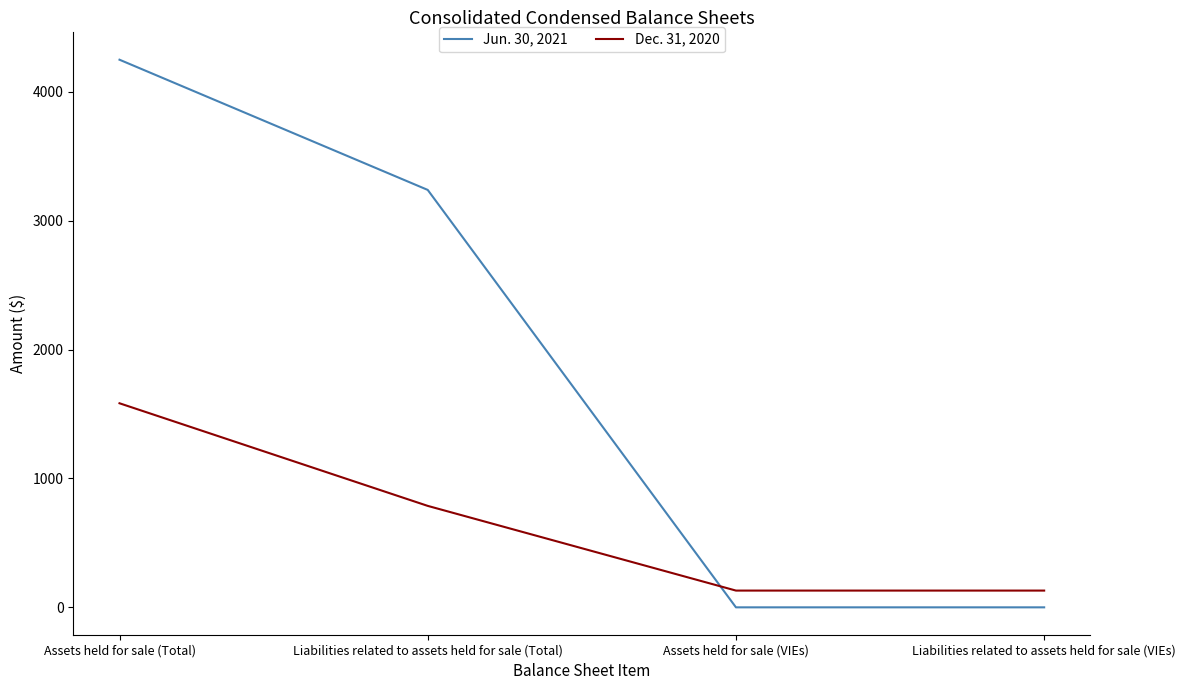

List the series in order of their peak value, lowest first.

Dec. 31, 2020, Jun. 30, 2021